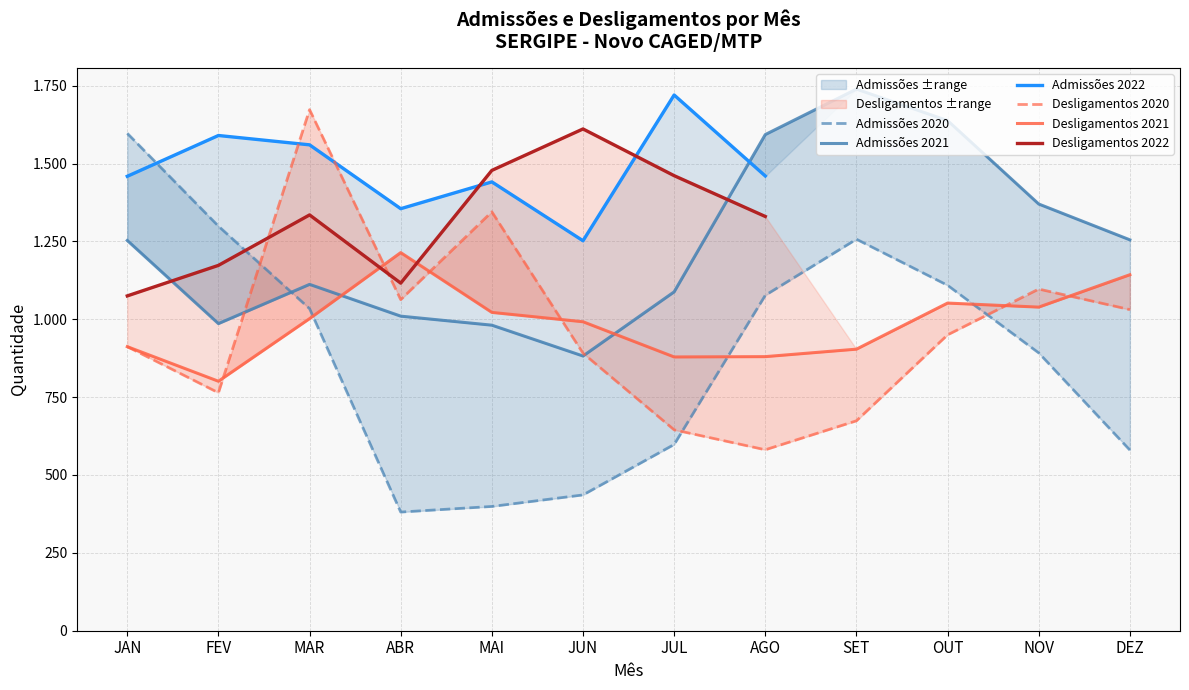

Does the chart display data point markers on the line(s)?

No